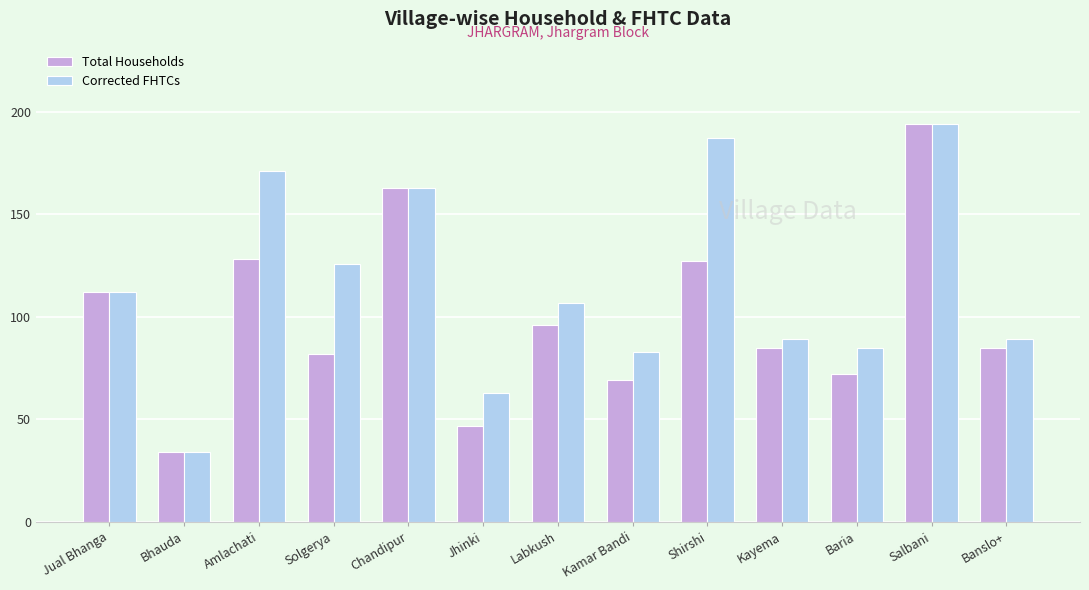

Reading left to right, extract all data points from this chart.

Total Households: Jual Bhanga=112	Bhauda=34	Amlachati=128	Solgerya=82	Chandipur=163	Jhinki=47	Labkush=96	Kamar Bandi=69	Shirshi=127	Kayema=85	Baria=72	Salbani=194	Banslo+=85
Corrected FHTCs: Jual Bhanga=112	Bhauda=34	Amlachati=171	Solgerya=126	Chandipur=163	Jhinki=63	Labkush=107	Kamar Bandi=83	Shirshi=187	Kayema=89	Baria=85	Salbani=194	Banslo+=89